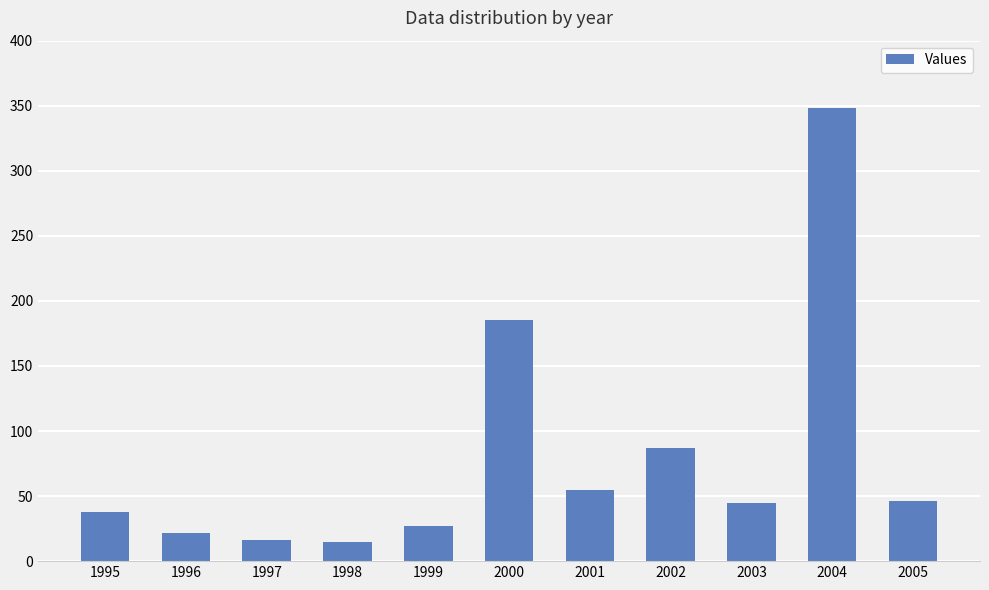

What is the smallest value displayed?

15